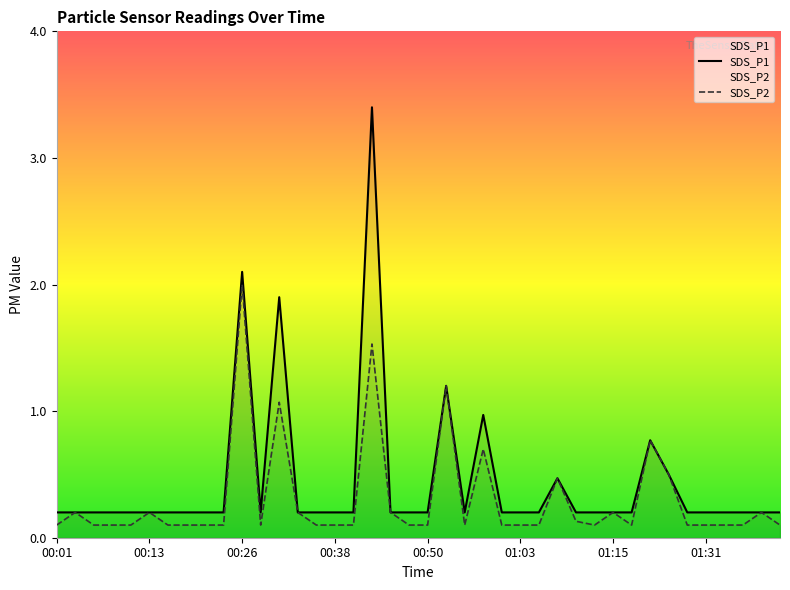

What is the approximate value of SDS_P1 at 22?

0.2